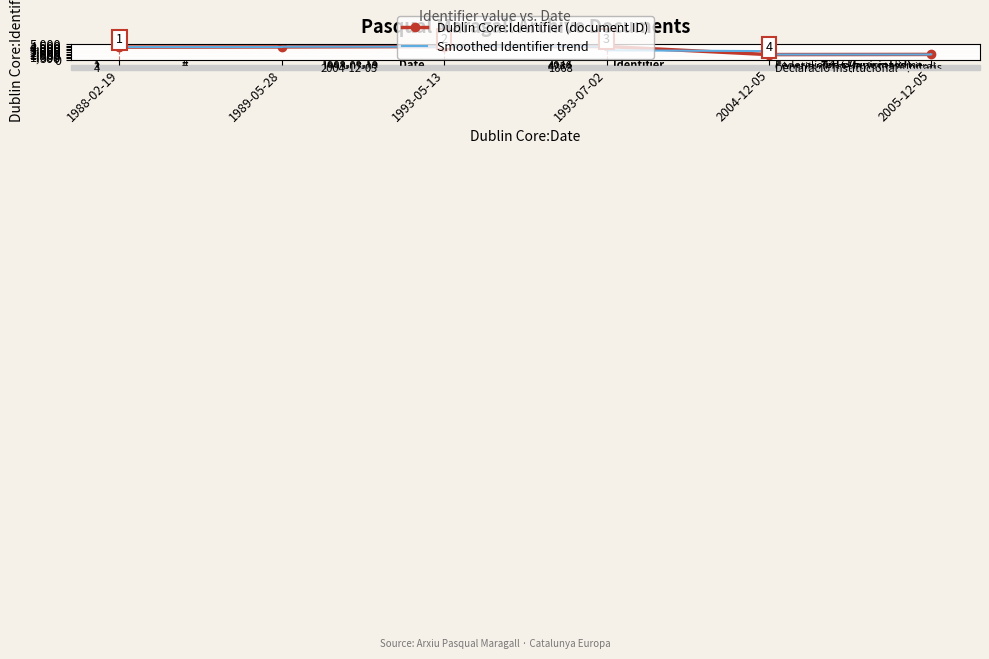

Approximately how many times larger is the value at 1989-05-28 compared to 2004-12-05?

2.5